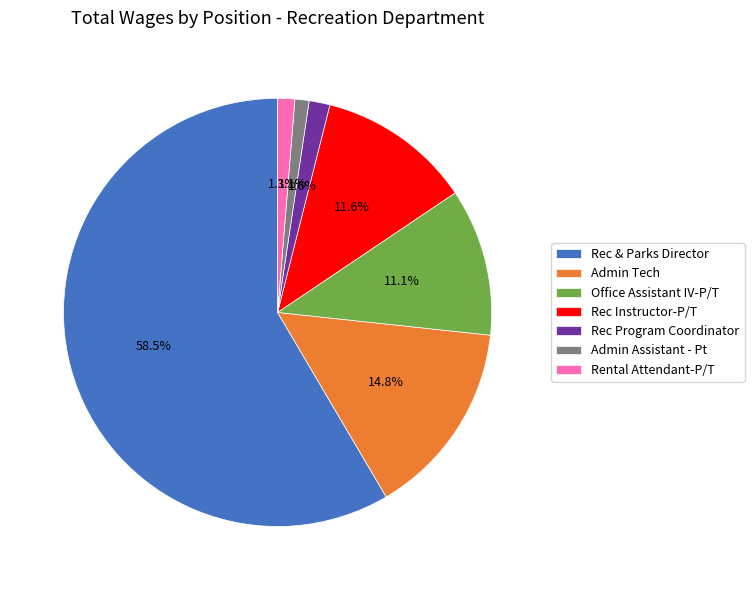

What percentage do Rec Instructor-P/T and Rental Attendant-P/T together represent?

12.9%